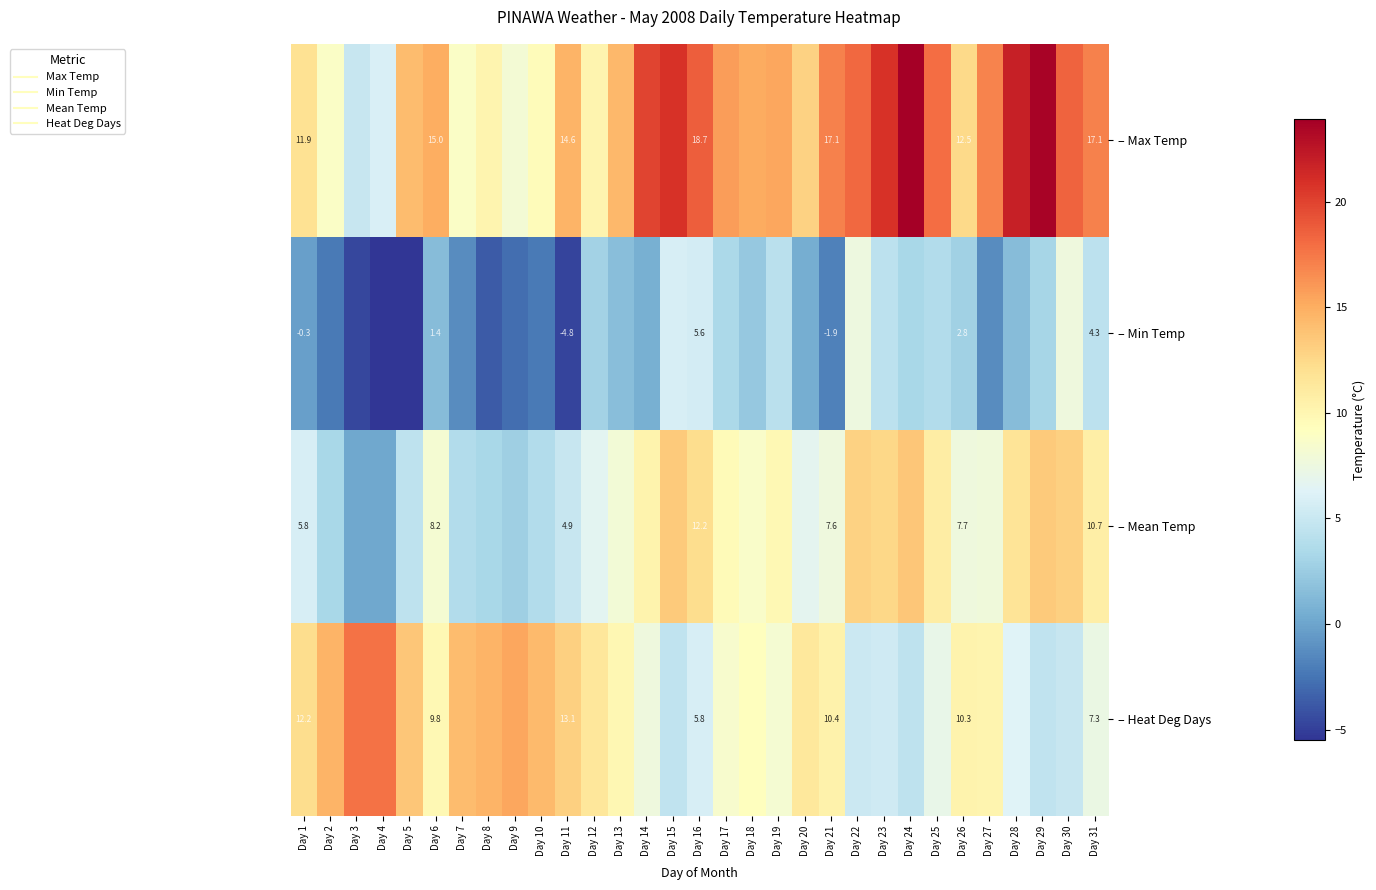

Between Day 19 and Day 11, which is larger?

Day 19